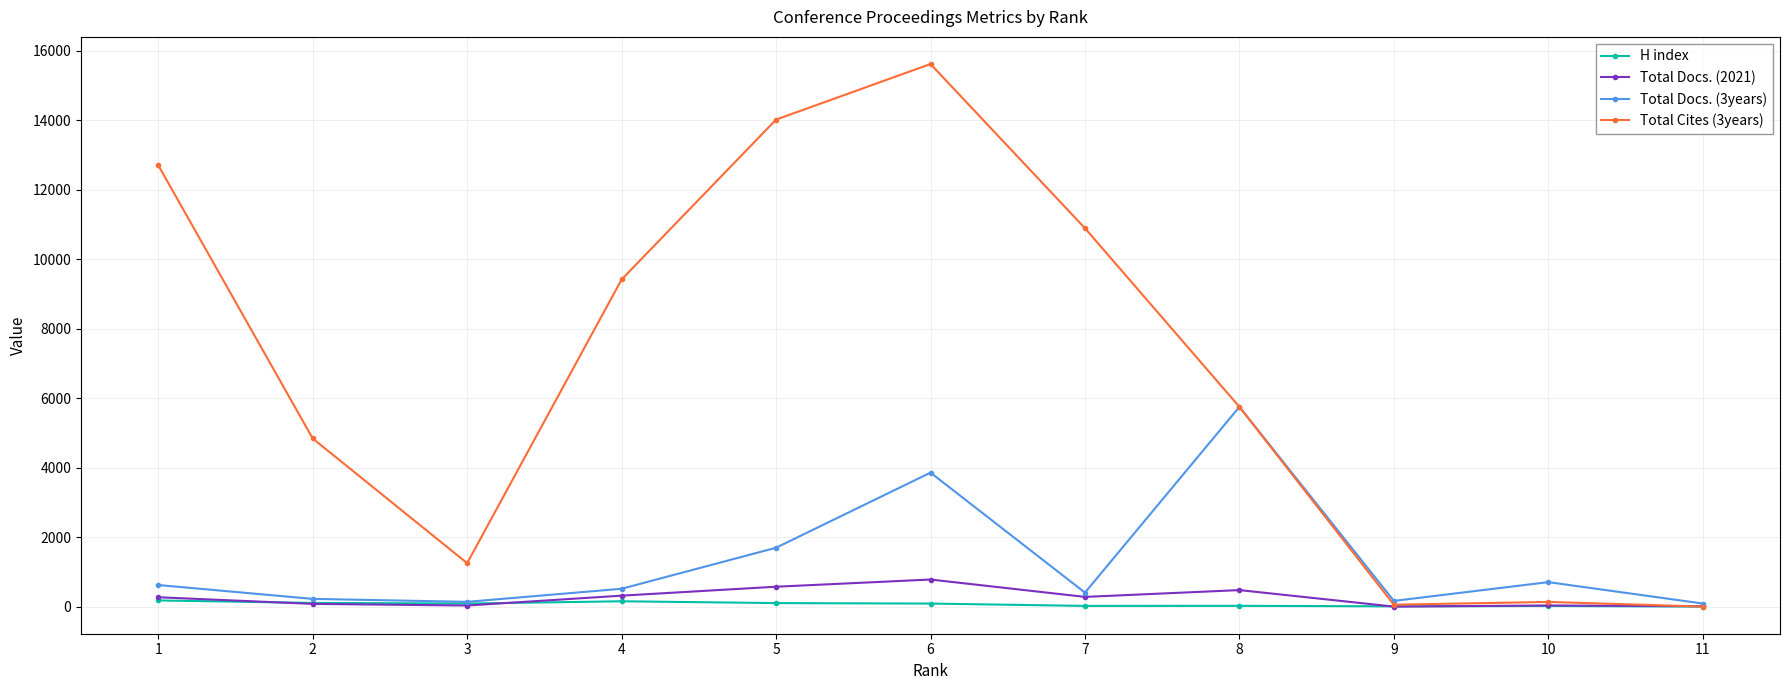

What is the value of the Total Docs. (3years) point at the 6th from the left?

3856